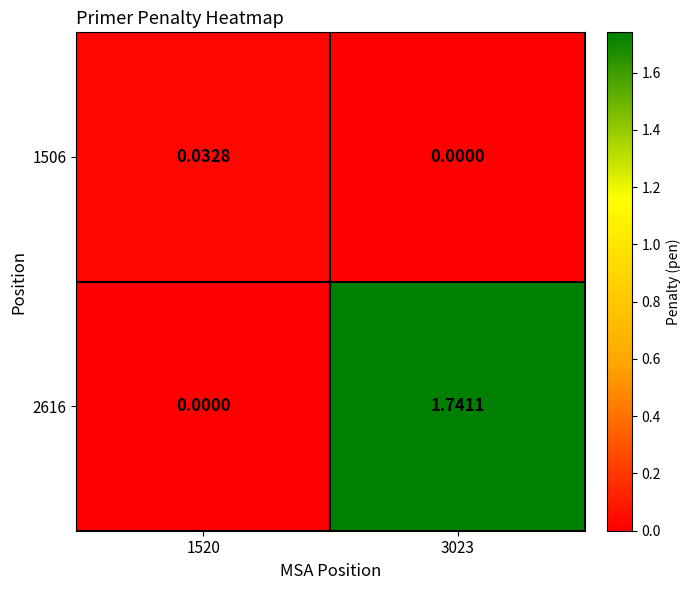

Is the value of 1506 at 1520 greater than the value of 2616 at 3023?

No